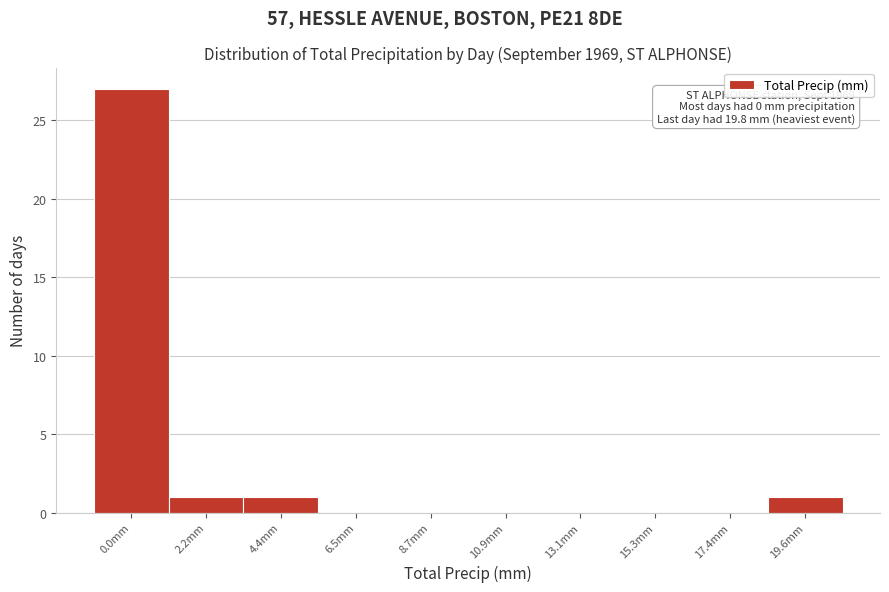

Reading left to right, transcribe all the data shown in this chart.

0.0mm=27	2.2mm=1	4.4mm=1	6.5mm=0	8.7mm=0	10.9mm=0	13.1mm=0	15.3mm=0	17.4mm=0	19.6mm=1